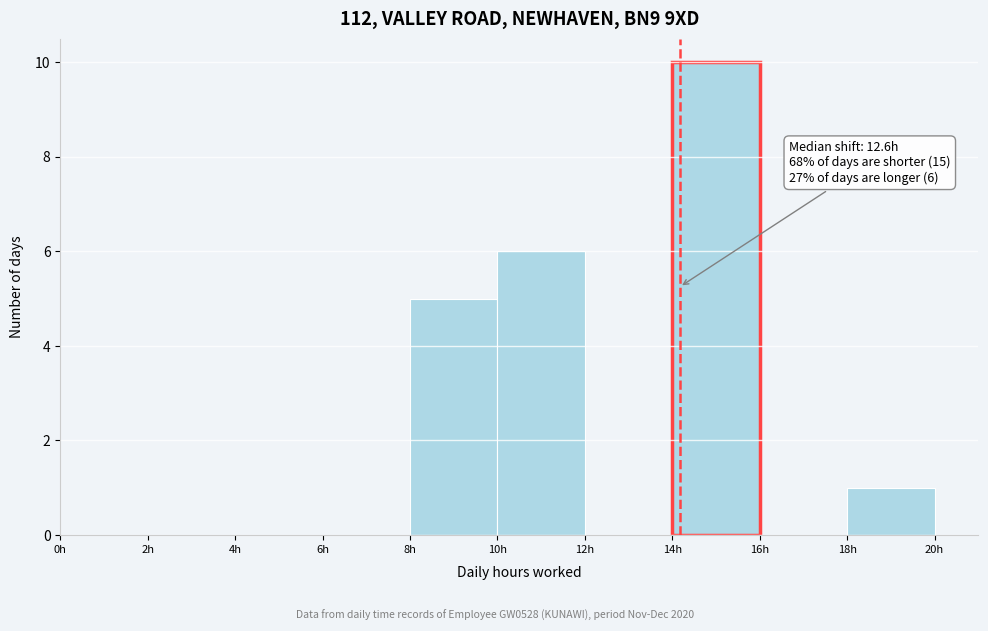

Over which range of the x-axis is the bar tallest?

14 to 16